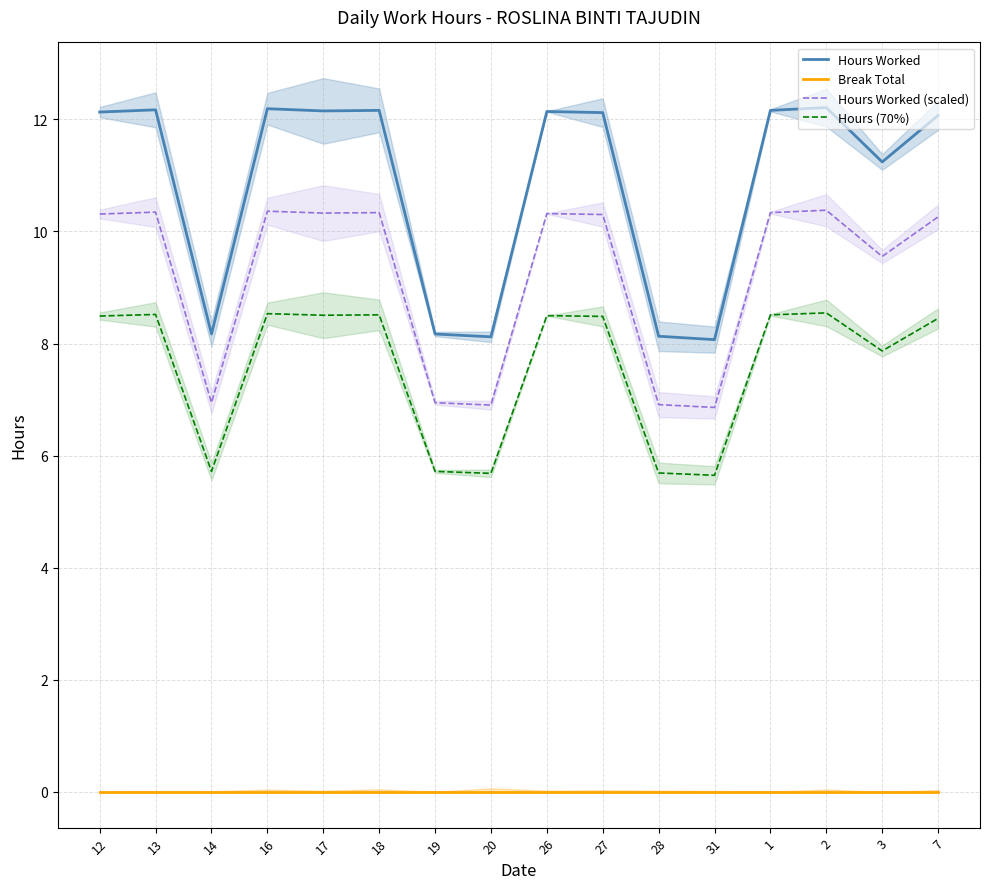

Between 13 and 31, which is larger?

13